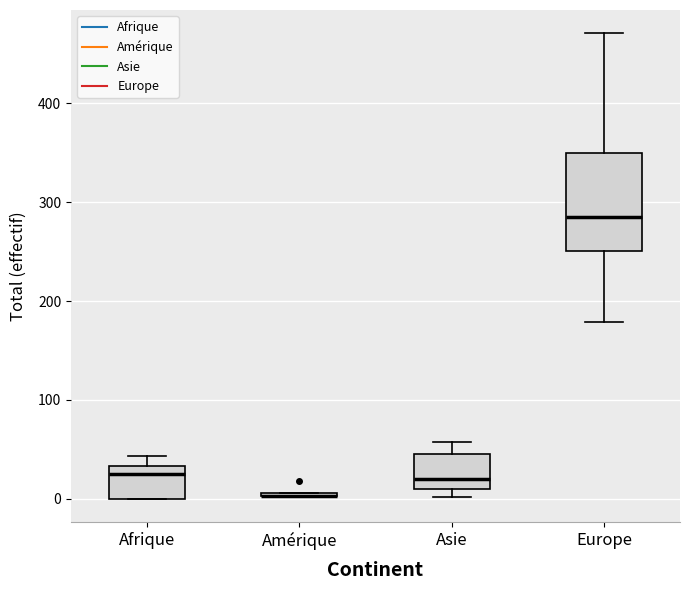

Reading left to right, read every box against the y-axis: the position of its median line, the range the box covers, and the ends of its whiskers. The values are not printed on the chart, so give them approximately, as read against the axis.

Afrique: median 30 (just below the box's upper edge), box 0 to 30, whiskers 0 to 40
Amérique: box collapsed to a line at 0, whiskers 0 to 10
Asie: median 20, box 10 to 50, whiskers 0 to 60
Europe: median 290, box 250 to 350, whiskers 180 to 470